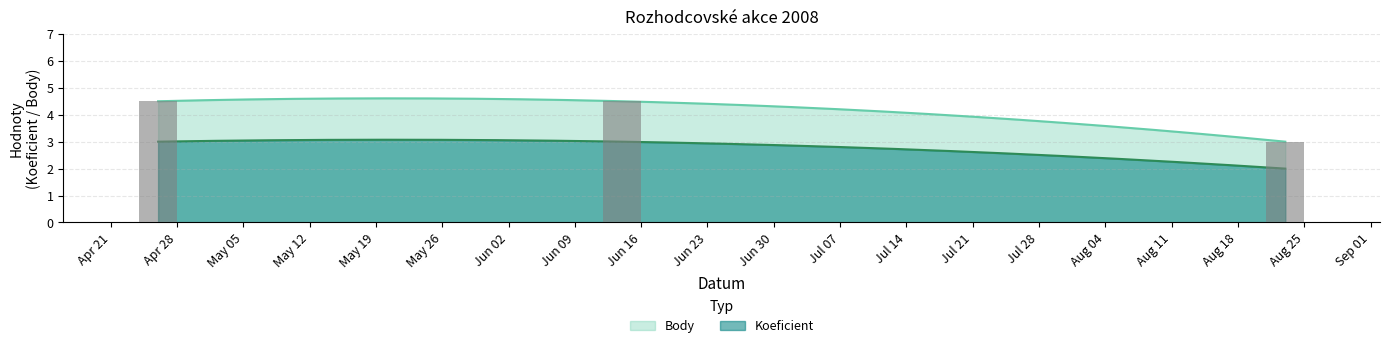

What is the label of the 3rd bar from the left?

2008-08-23